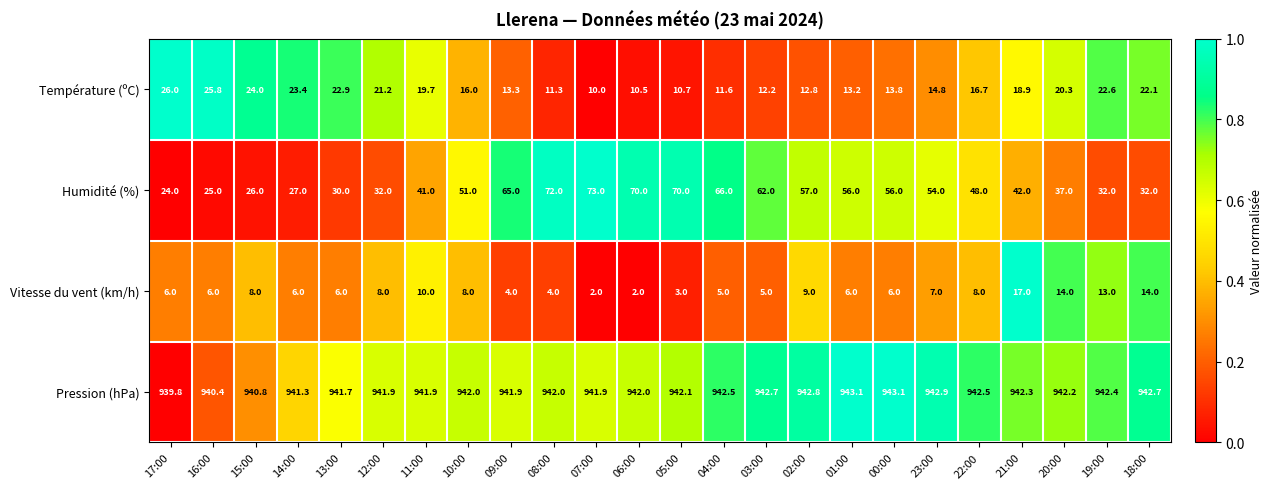

Count the number of categories in the chart.

24